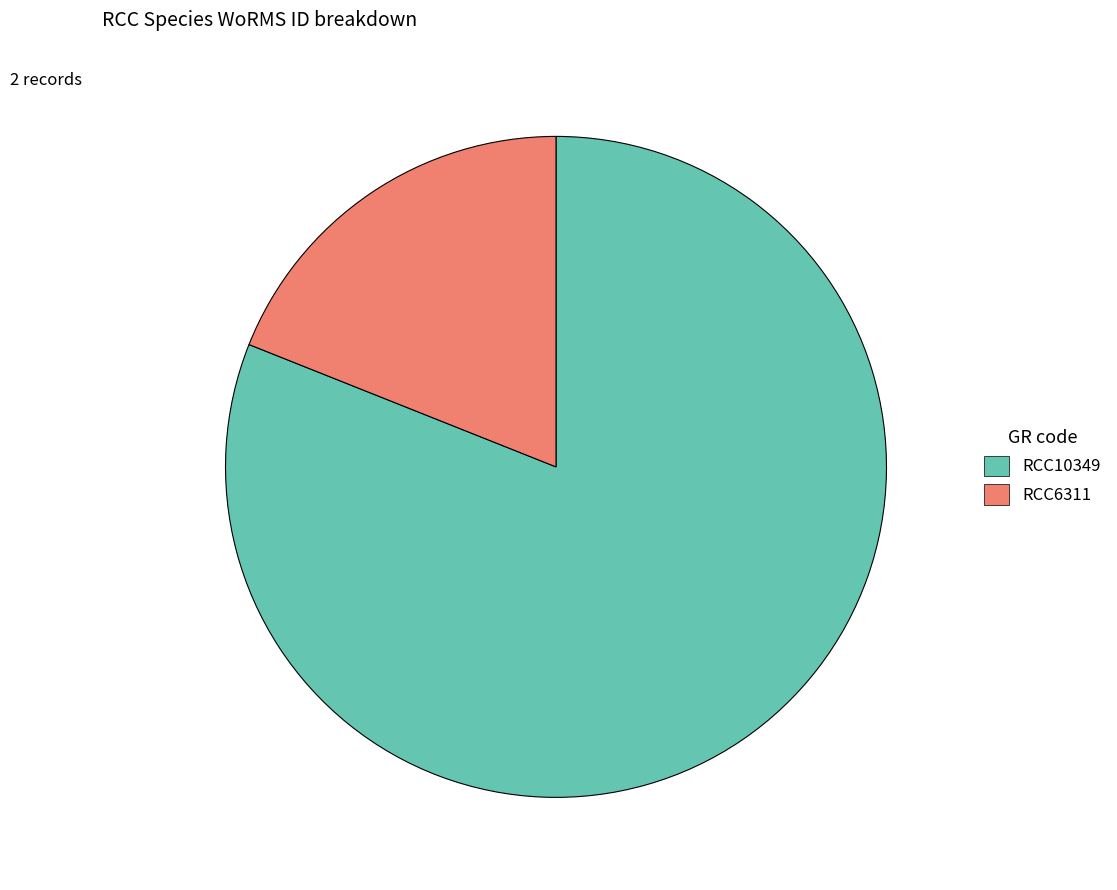

Do RCC6311 and RCC10349 together represent more than half of the pie?

Yes